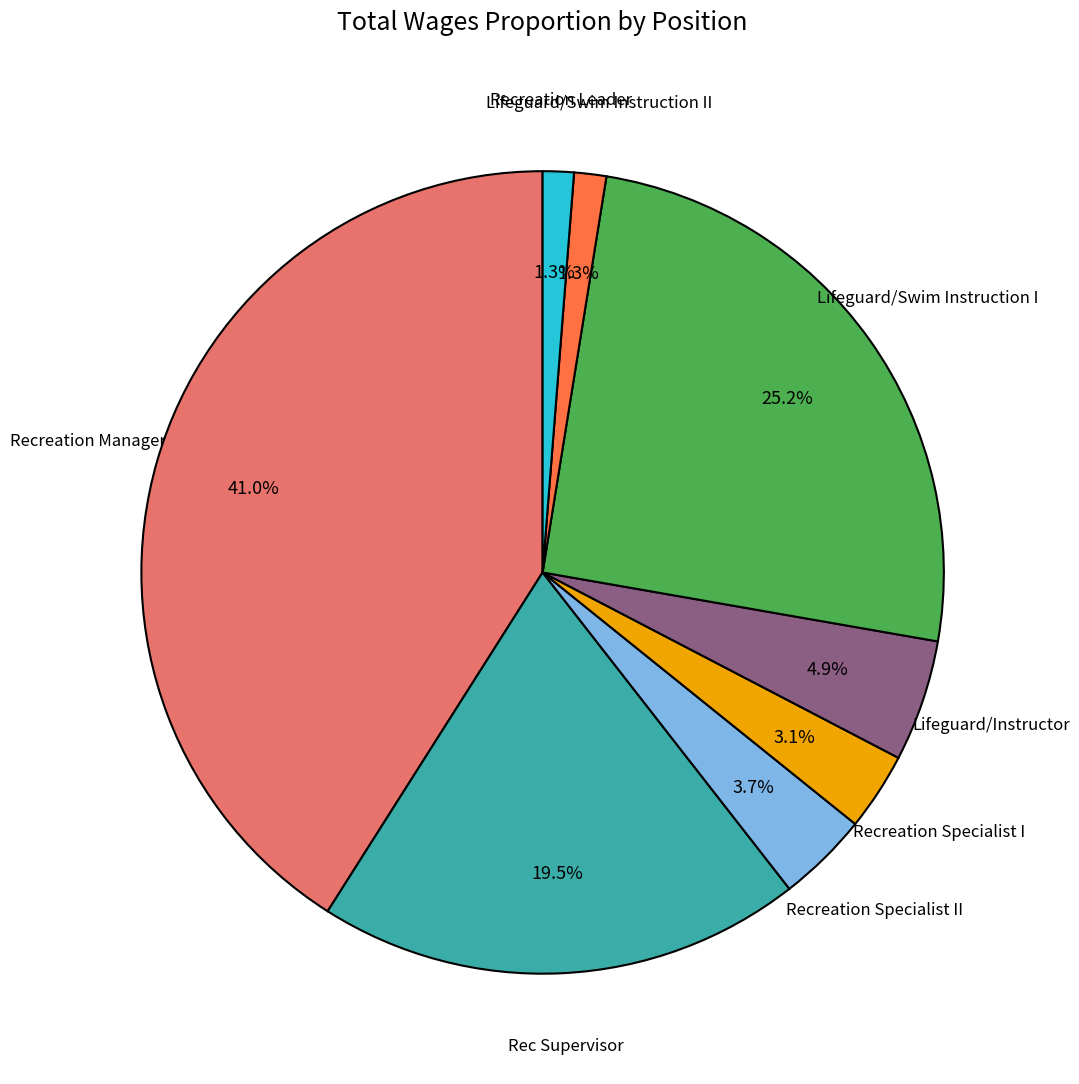

How many slices are in this pie chart?

8